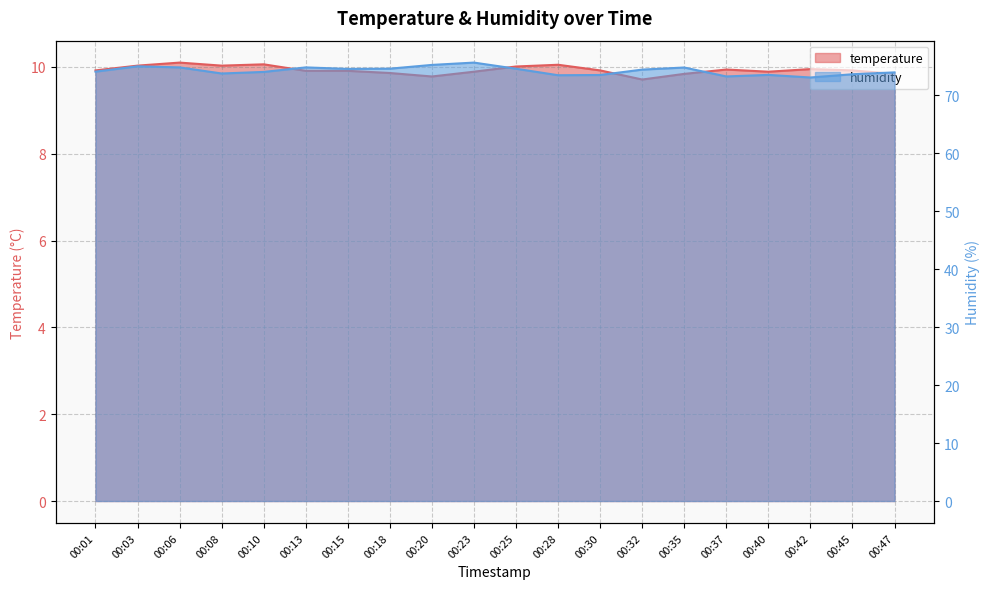

What value does the temperature series have at 00:06?

10.1